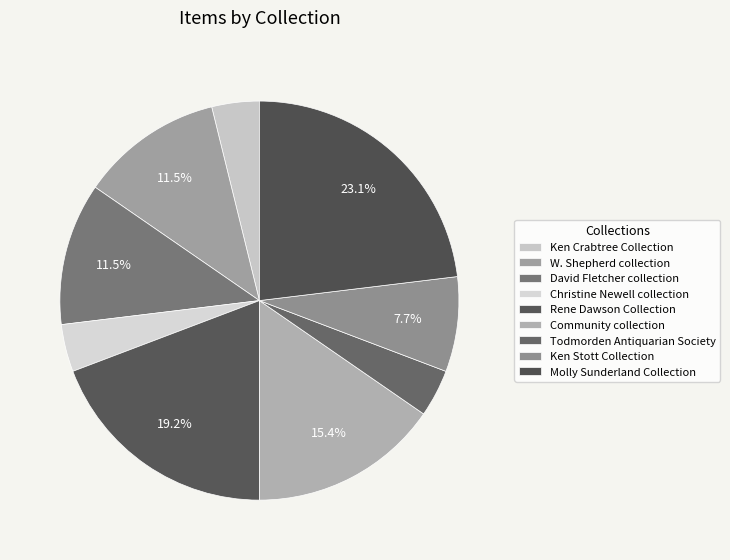

Count the number of slices in the pie.

9